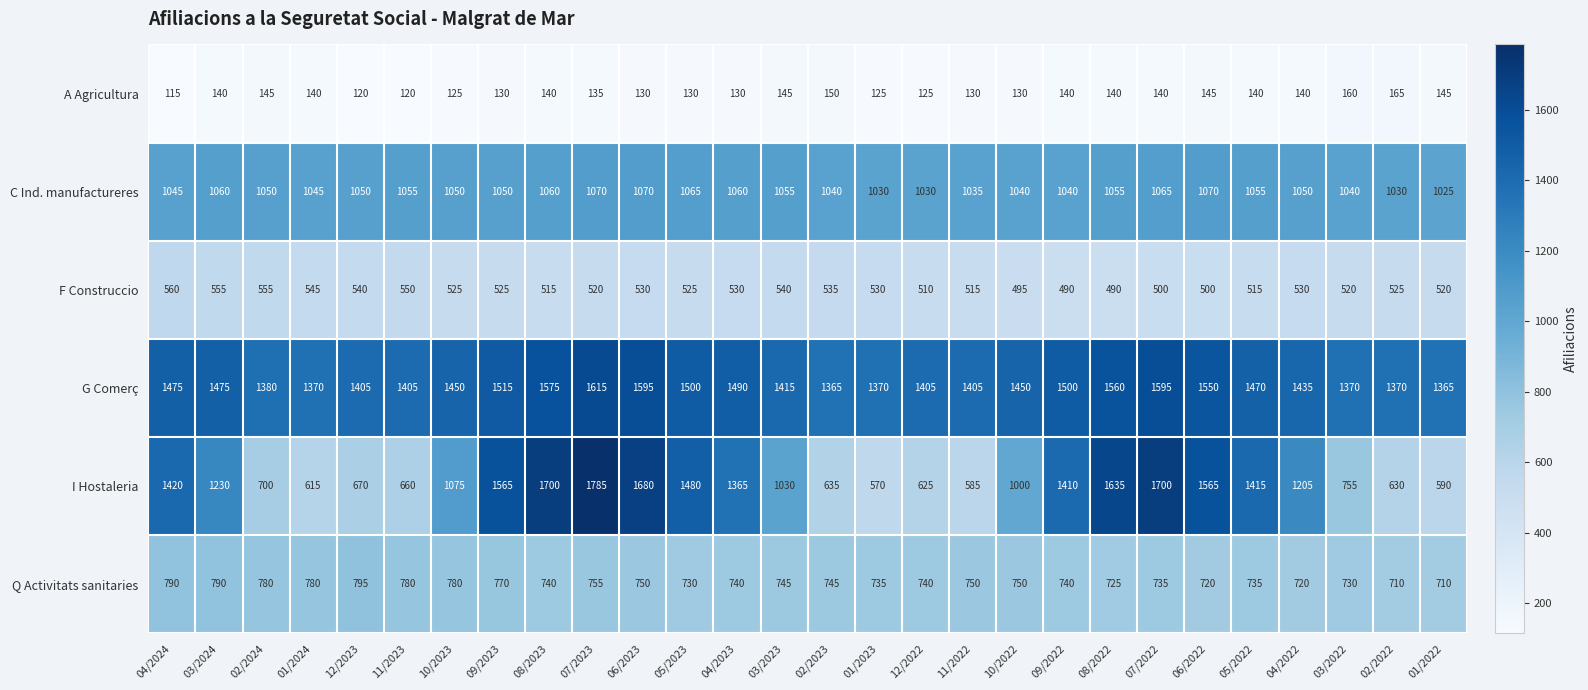

What is the difference between the highest and lowest values at 07/2023?

1650